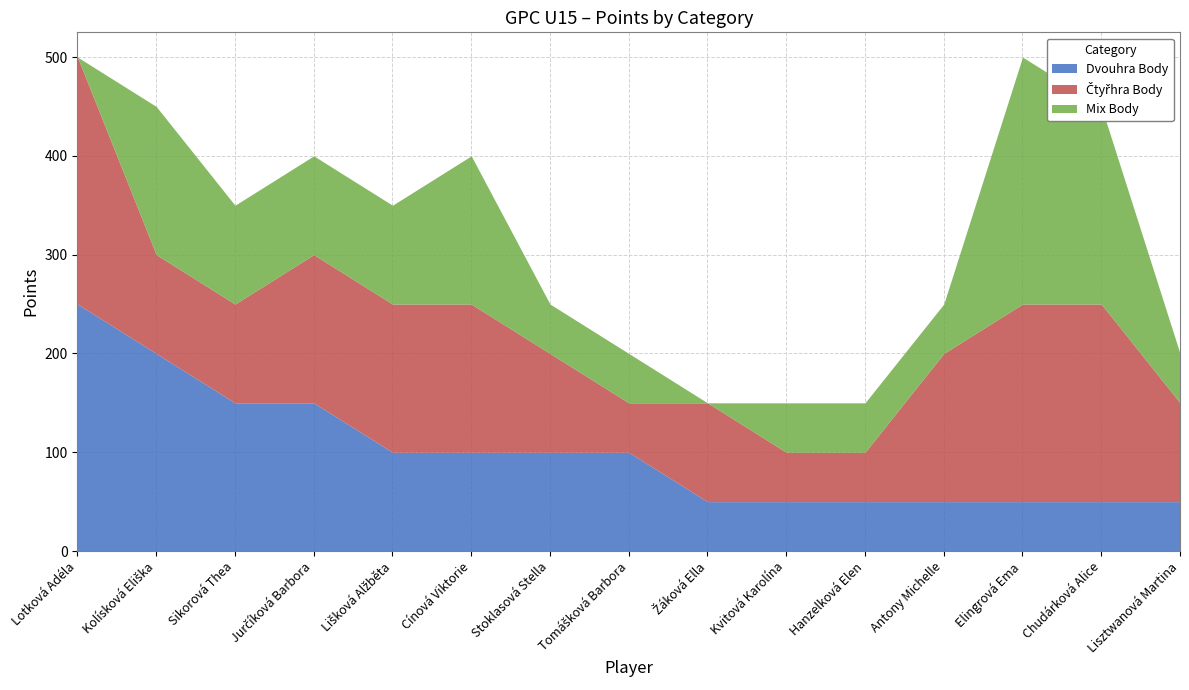

At Jurčíková Barbora, list the series in order from smallest to largest.

Mix Body, Dvouhra Body, Čtyřhra Body